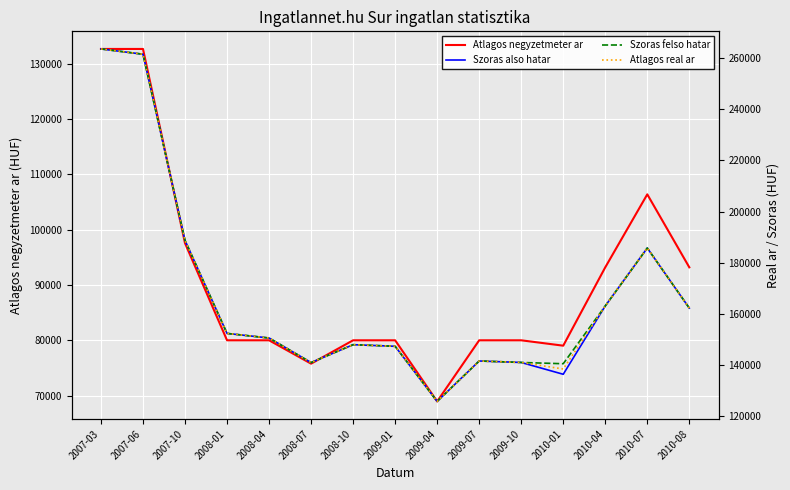

Is it true that Szoras felso hatar equals 76673 at 2010-01?

False